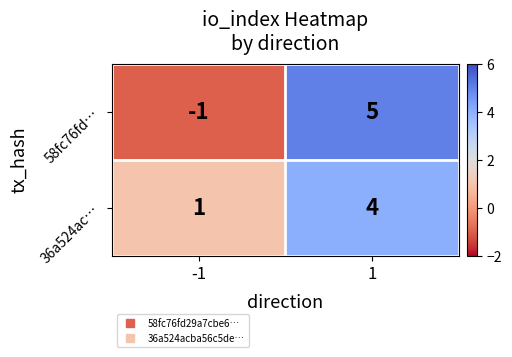

What is the smallest value displayed?

-1